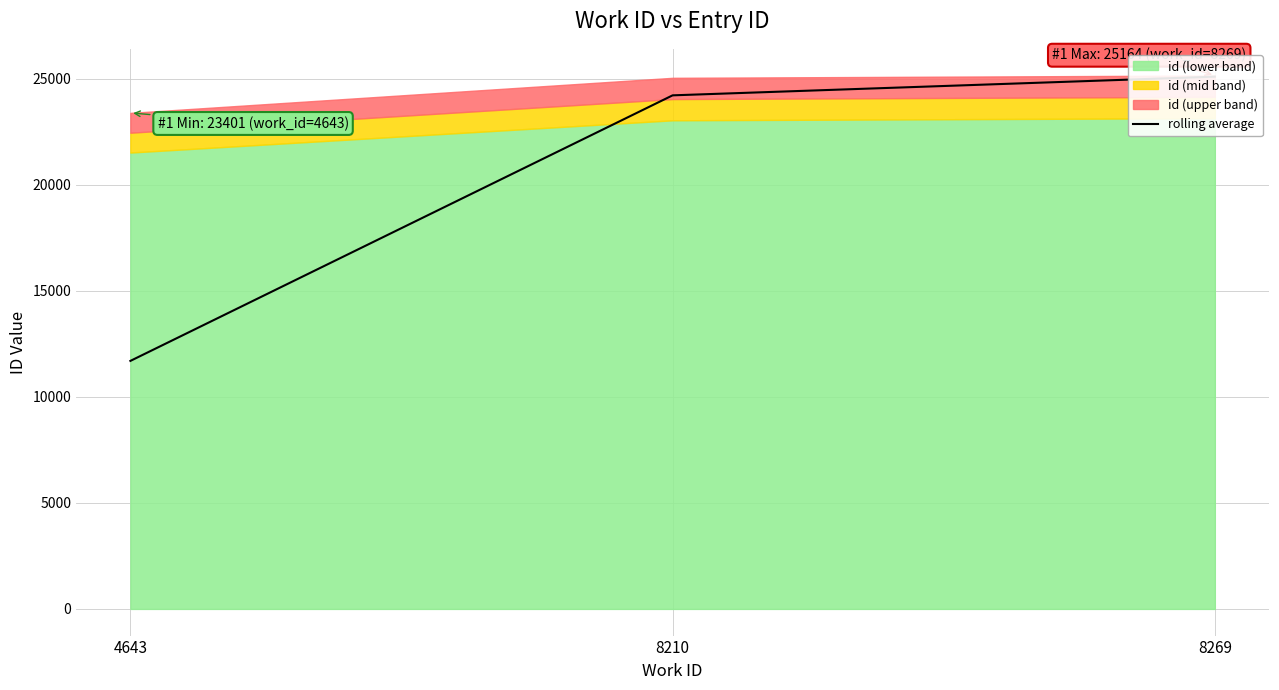

What is the value of the 3rd point from the left?

25109.5